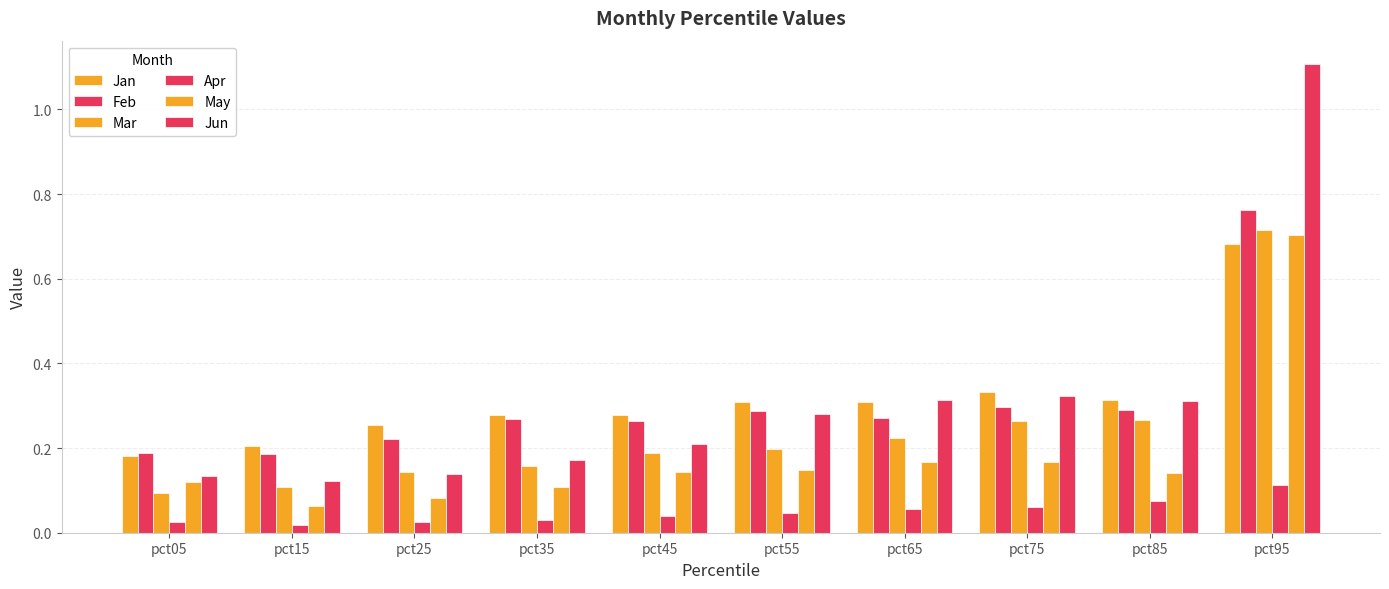

Which has a higher value, pct25 or pct65?

pct65